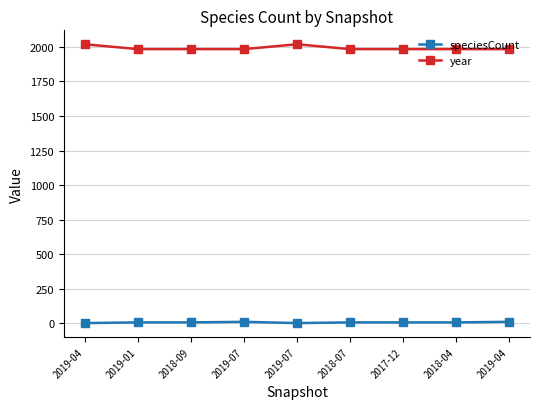

What is the maximum value for year?

2018